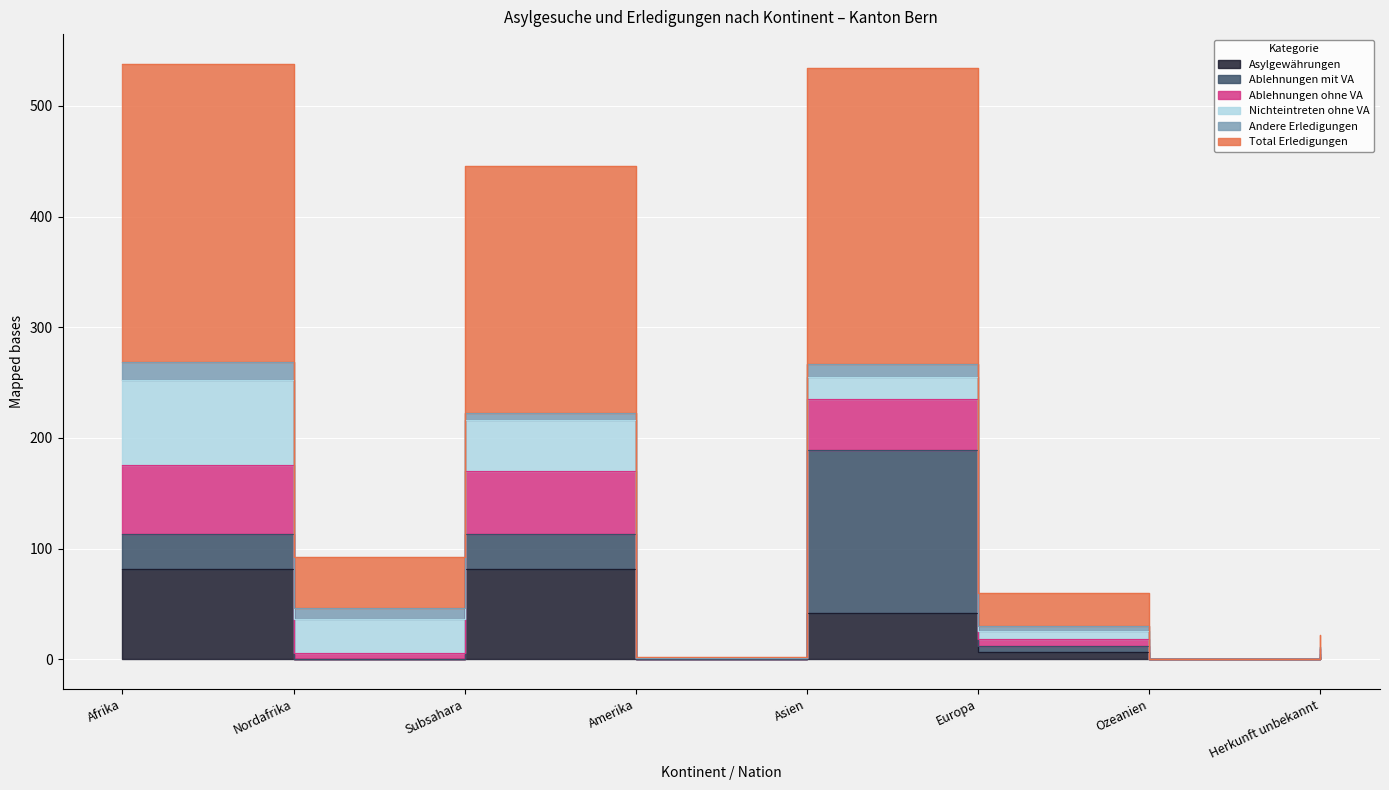

Between Amerika and Europa, which is larger?

Europa